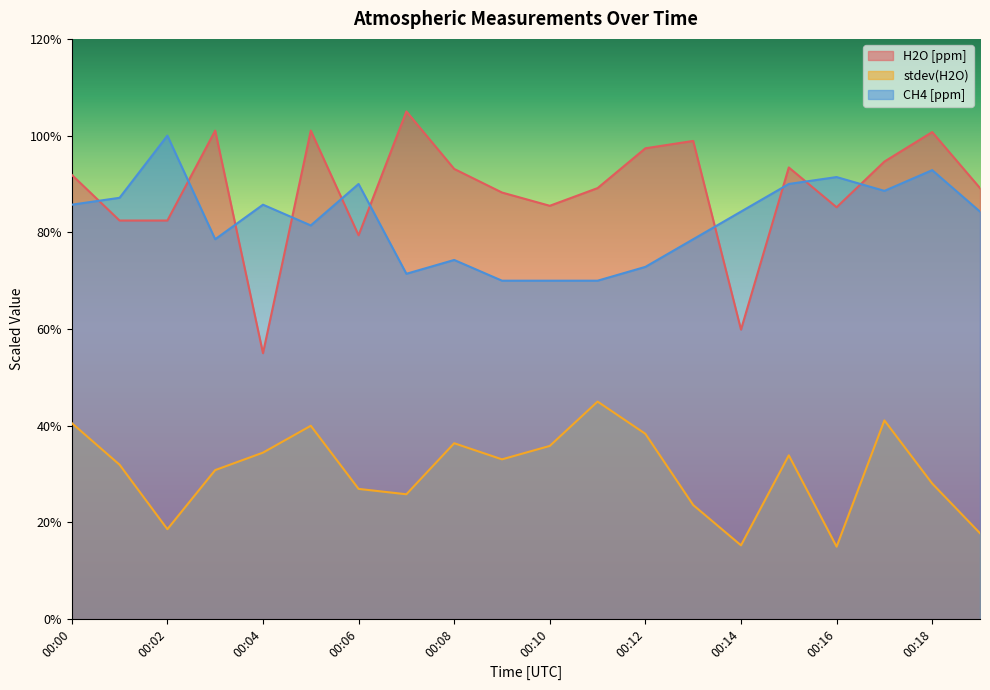

Rank the categories by CH4 [ppm] value from lowest to highest.

00:09, 00:10, 00:11, 00:07, 00:12, 00:08, 00:03, 00:13, 00:05, 00:14, 00:19, 00:00, 00:04, 00:01, 00:17, 00:06, 00:15, 00:16, 00:18, 00:02